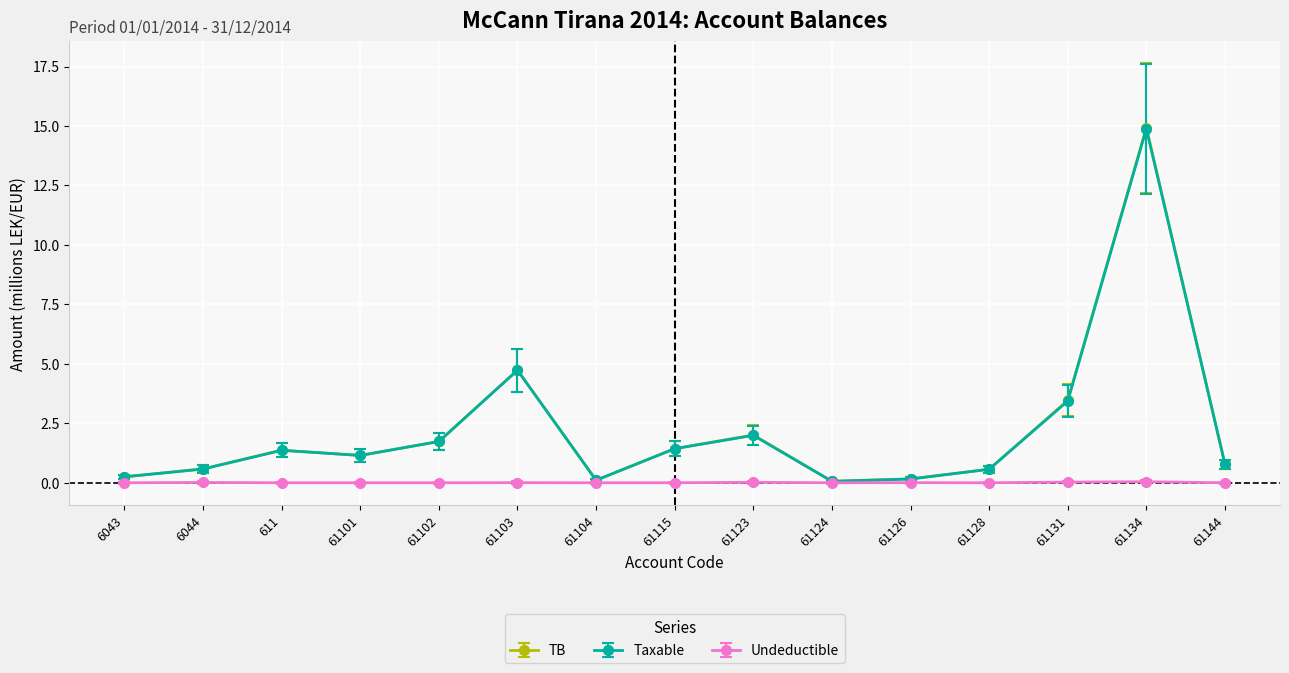

True or false: TB and Taxable intersect in this chart.

False